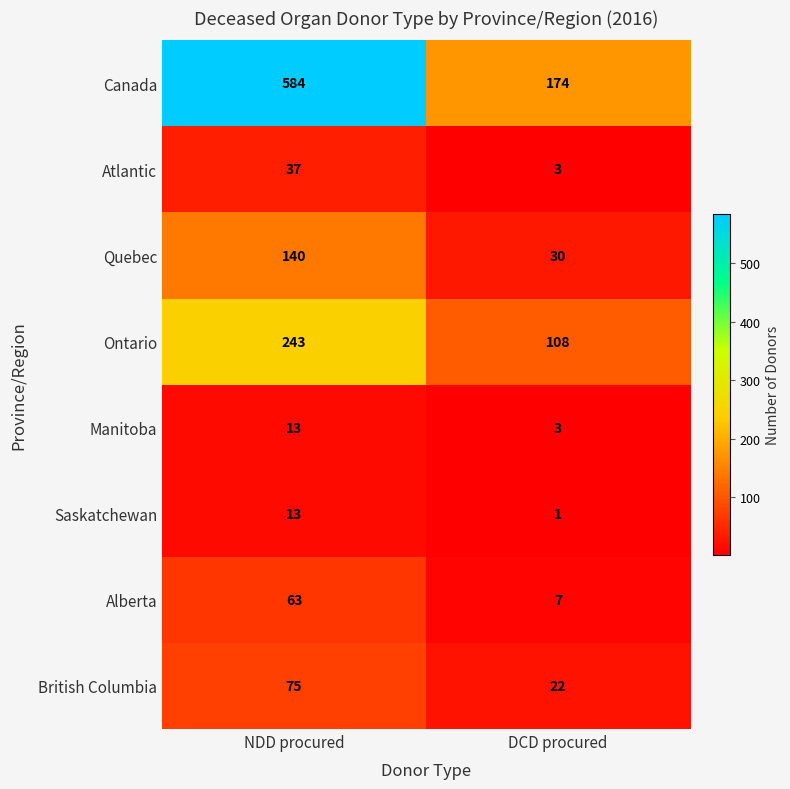

How many data points does each series have?

2